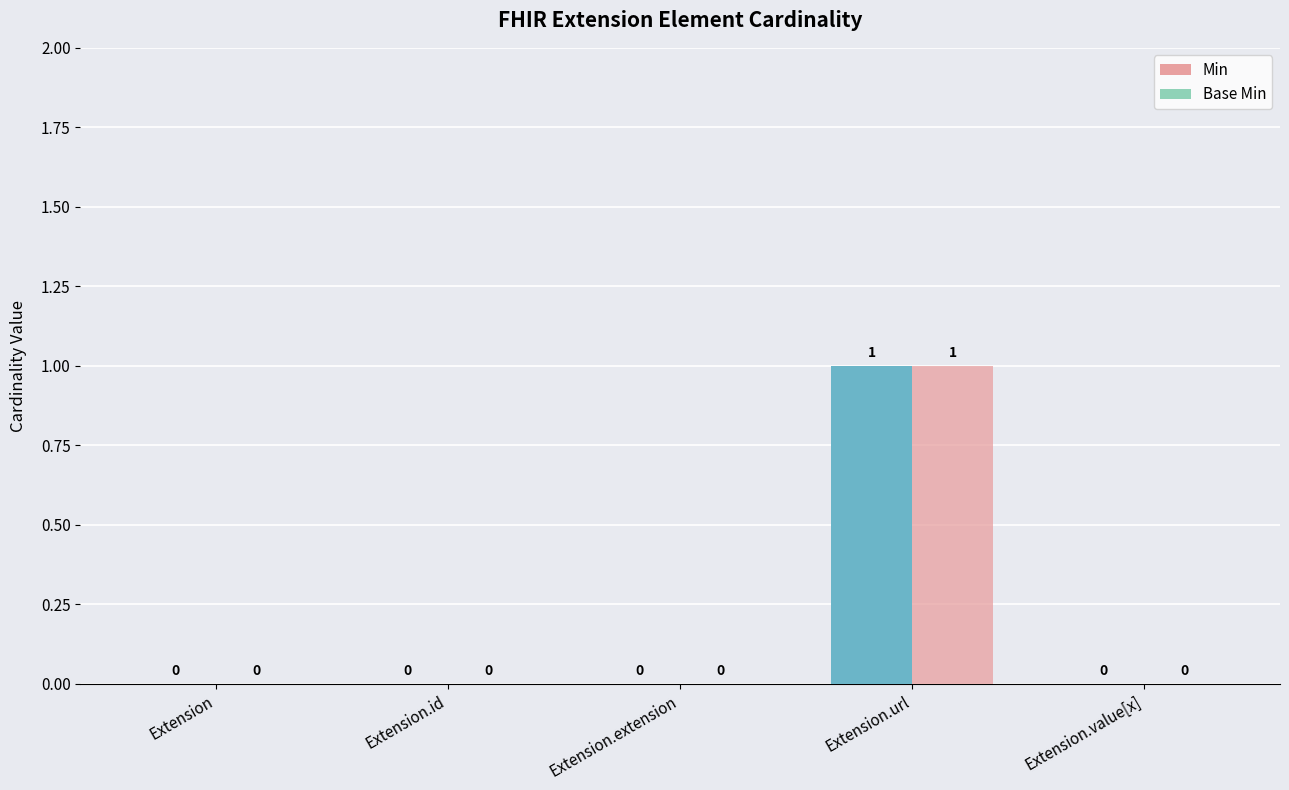

At Extension.value[x], list the series in order from smallest to largest.

Min, Base Min